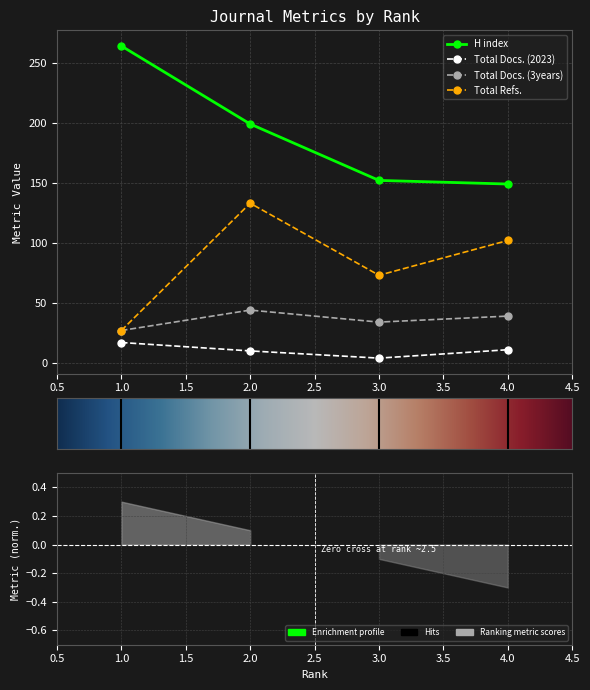

What is the value of the Total Docs. (2023) point at the 2nd from the left?

10